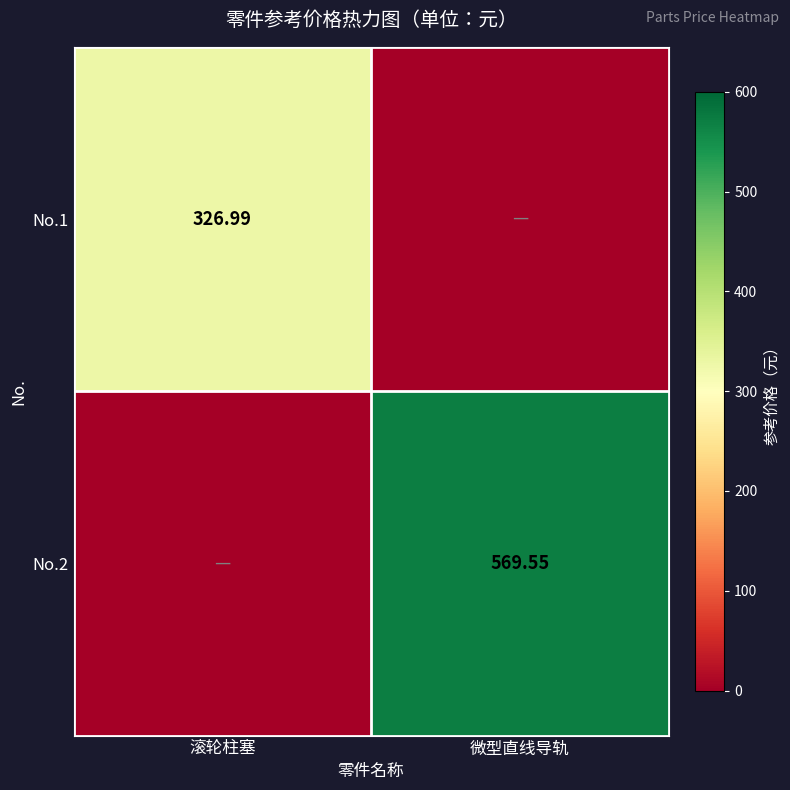

What is the average value of the No.1 series?

163.5